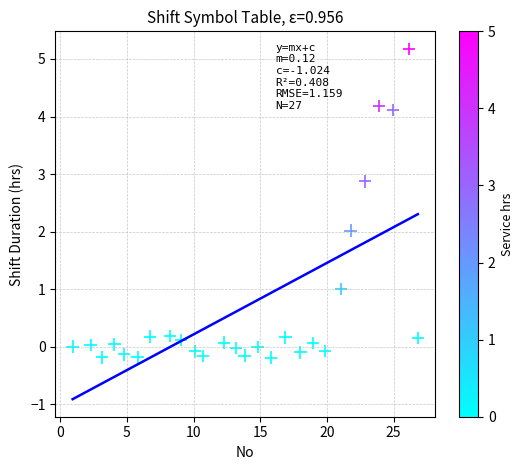

What is the range of X values (max minus min)?

25.9